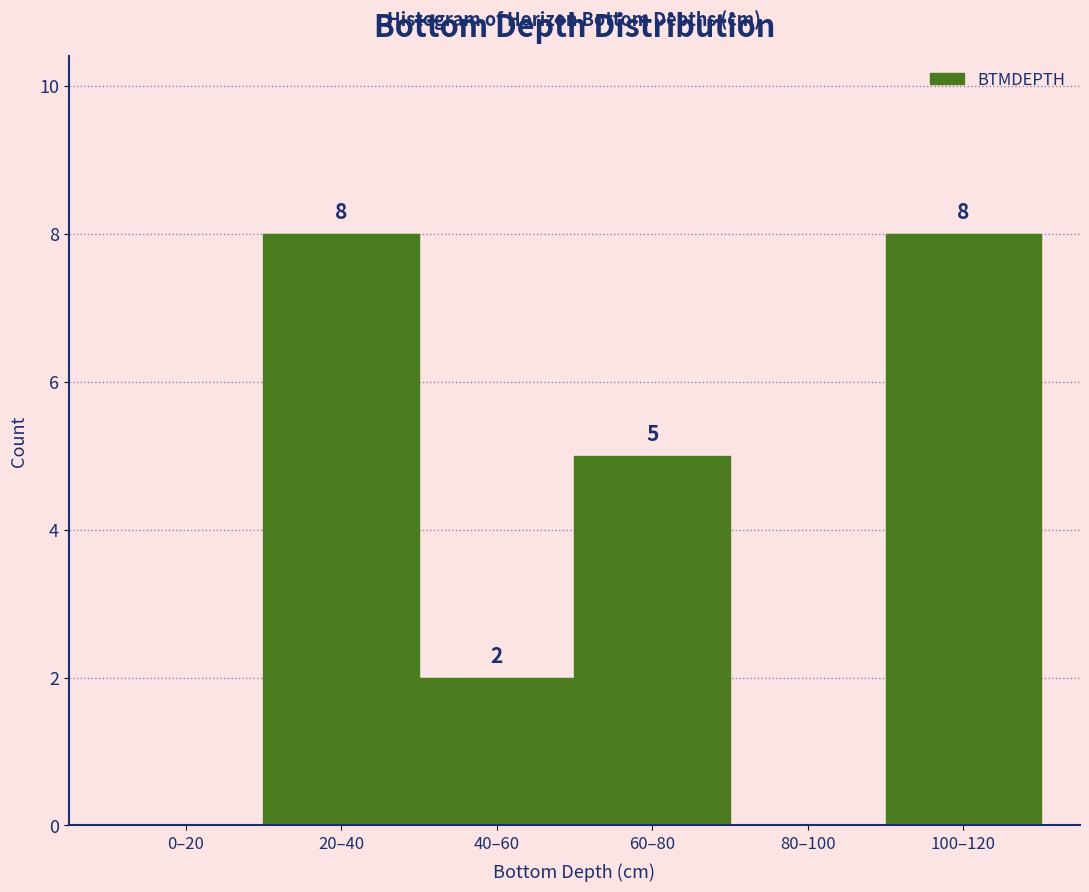

Reading left to right, transcribe all the data shown in this chart.

0–20=0	20–40=8	40–60=2	60–80=5	80–100=0	100–120=8